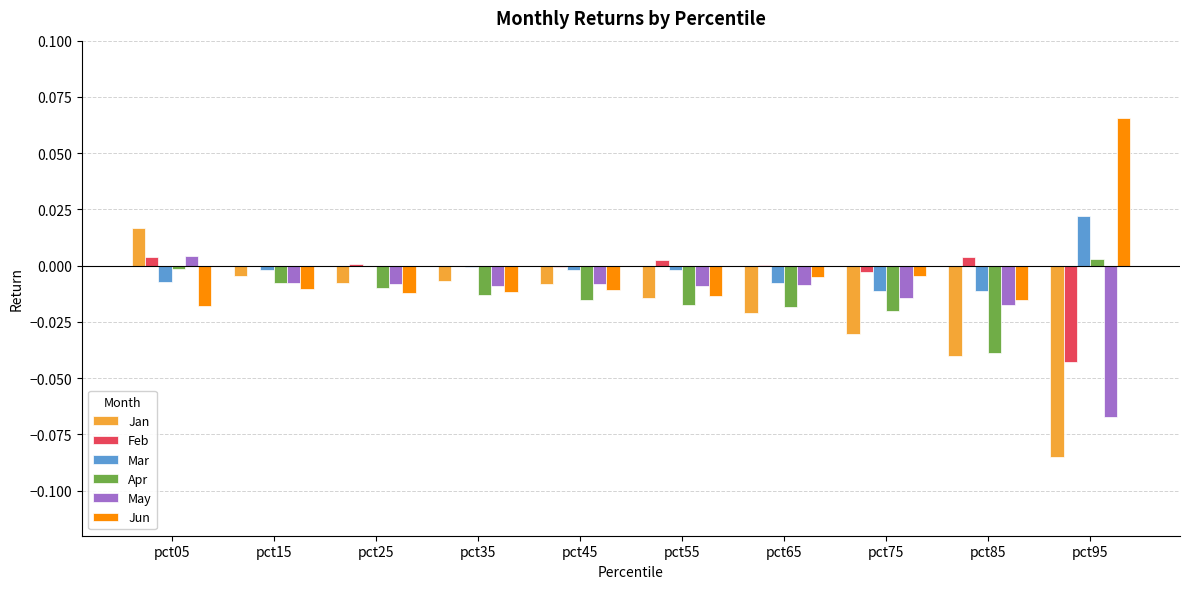

Between pct35 and pct85, which series saw the biggest shift?

Jan